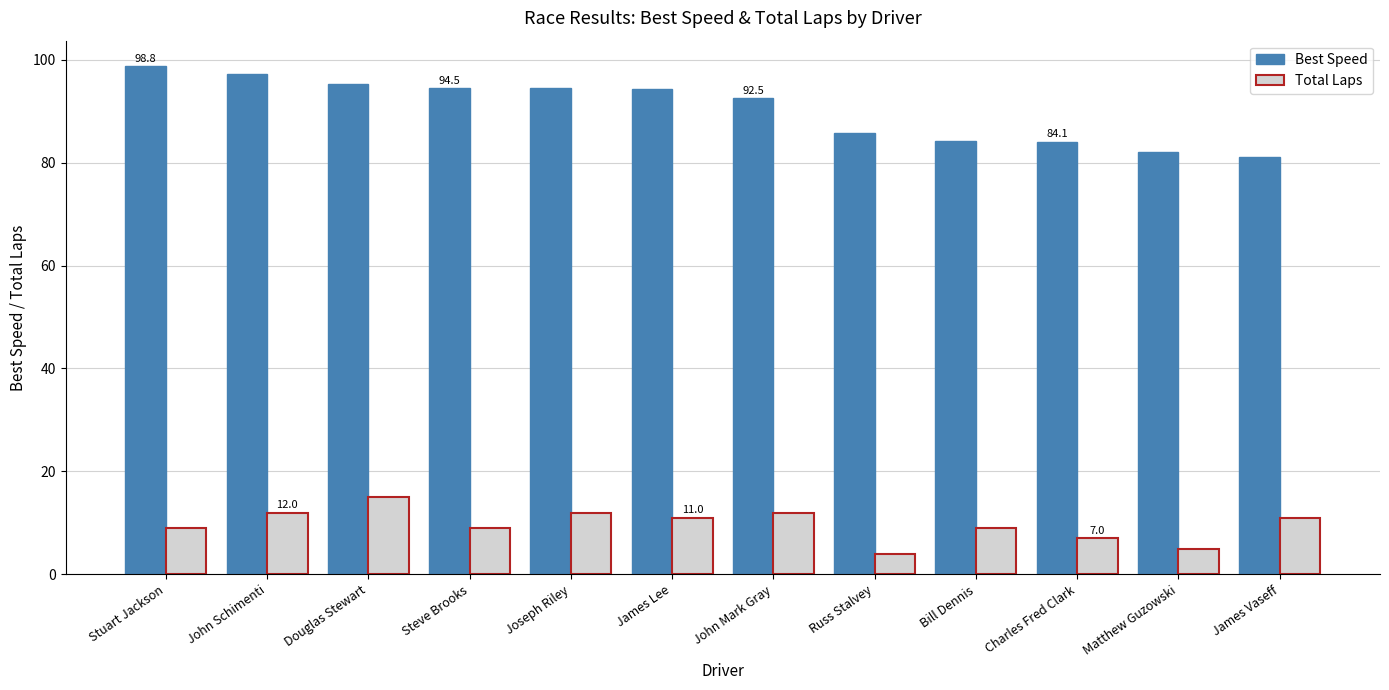

Which series has the widest spread of values?

Best Speed